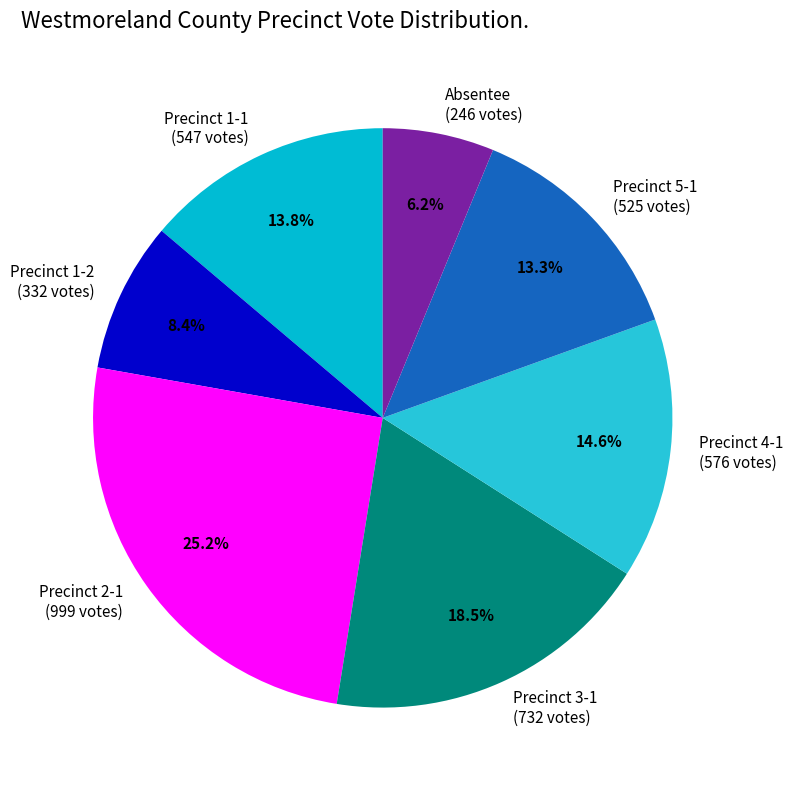

What percentage is NOT represented by Precinct 3-1 (732 votes)?

81.5%